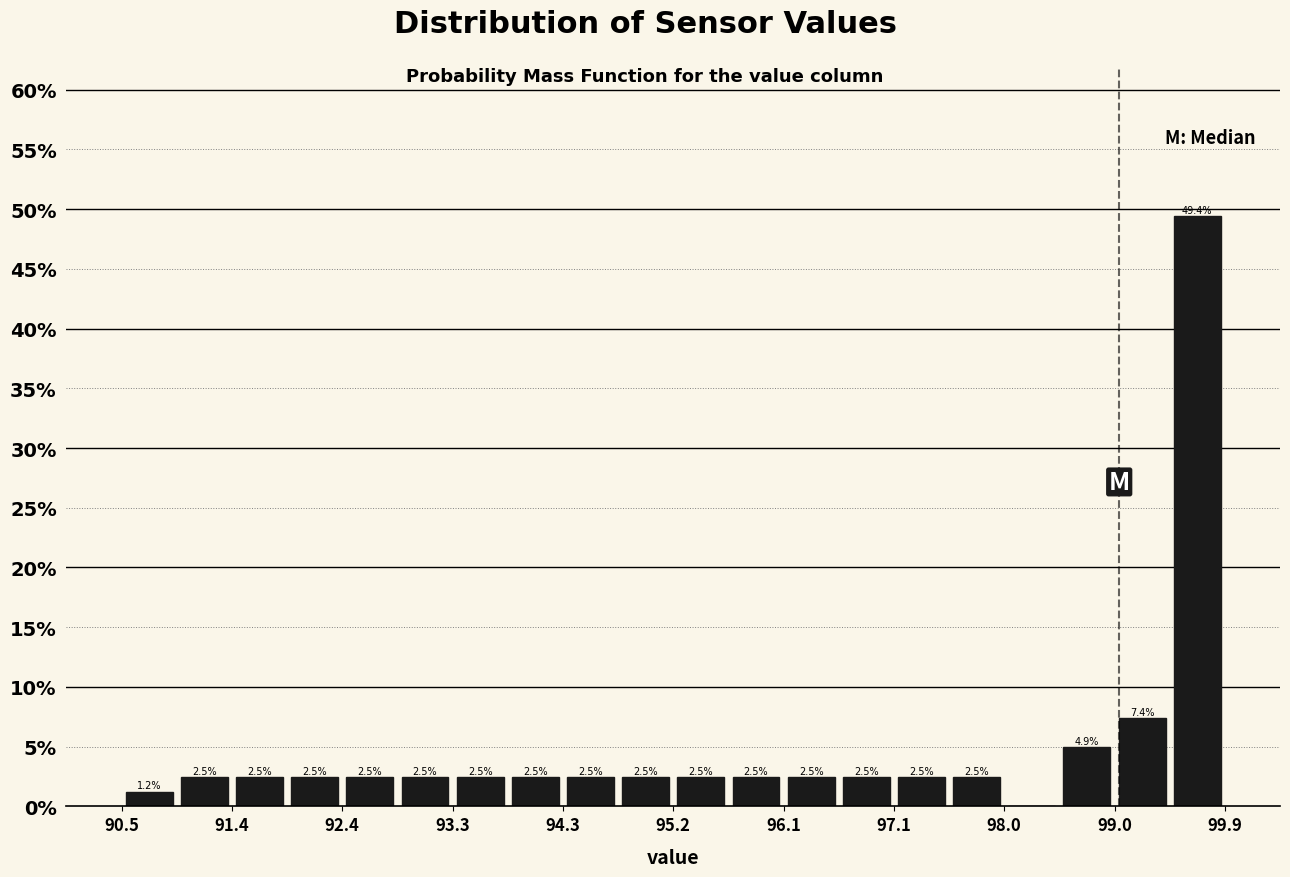

Over which range of the x-axis is the bar tallest?

99.43 to 99.90